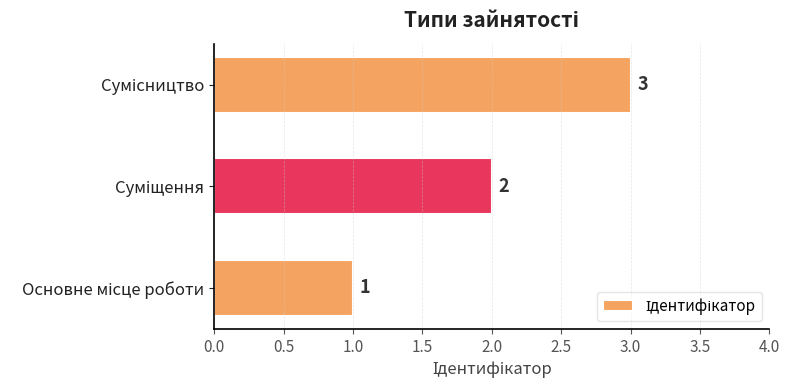

Count the values in the range 1 to 3.

3